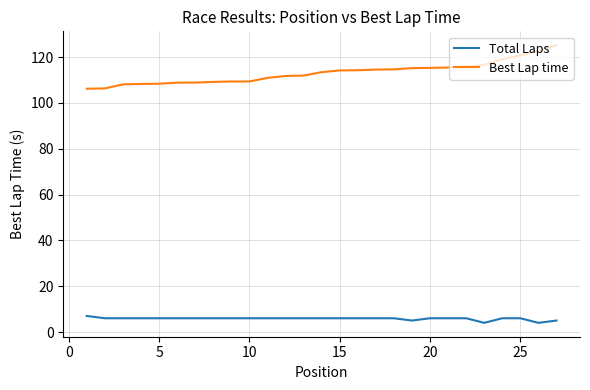

Which series has the largest total across all categories?

Best Lap time